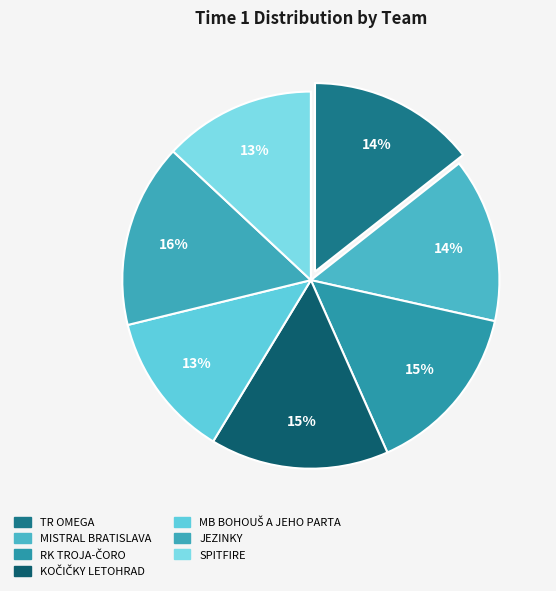

Is there a majority slice in this chart?

No